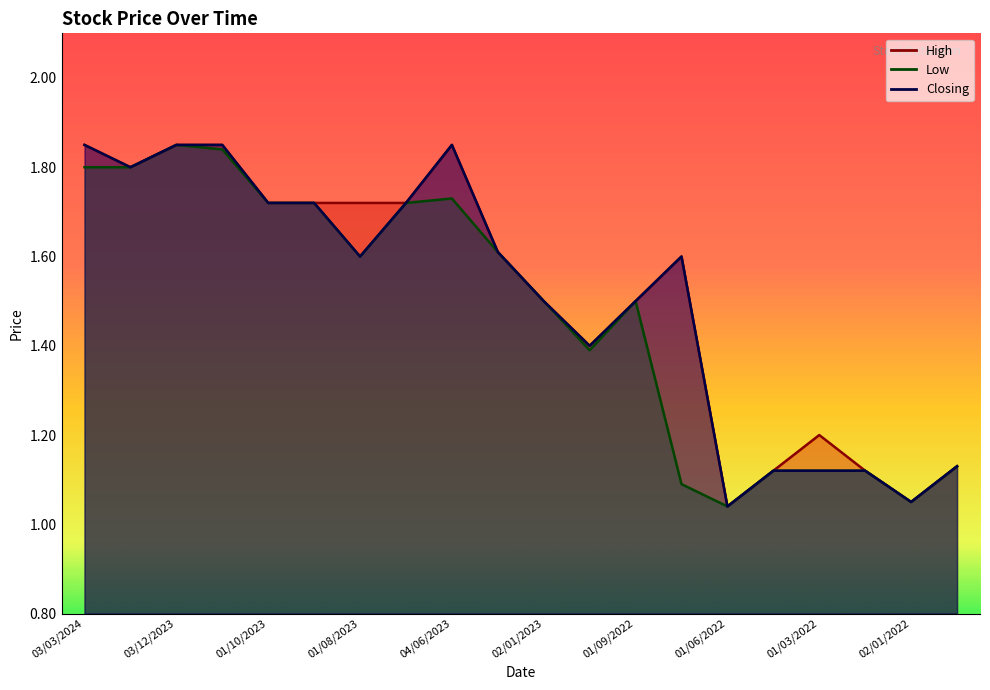

What is the difference between the maximum and second lowest values in the Low series?

0.8